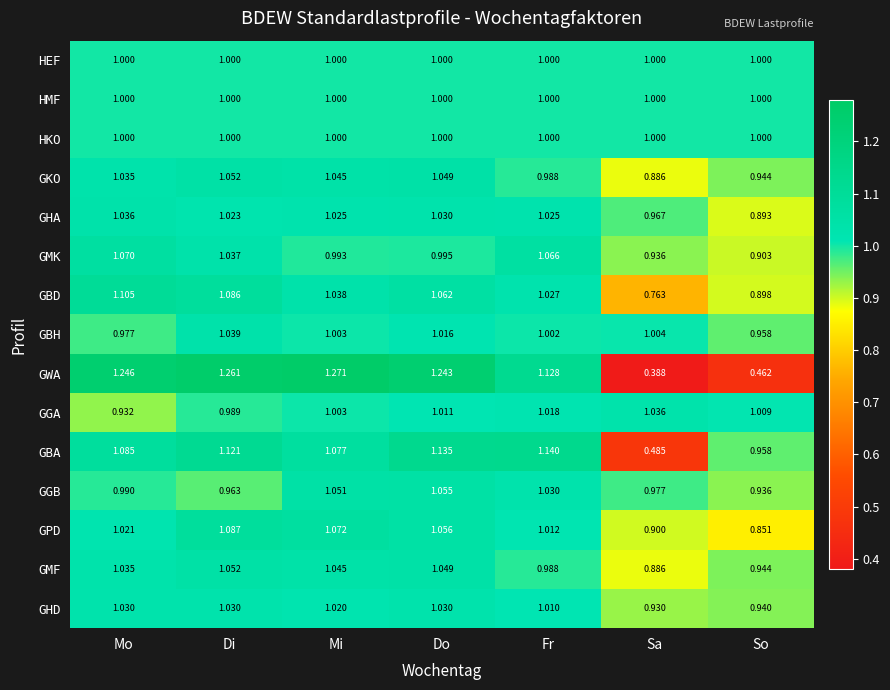

How many distinct data groups are displayed?

15